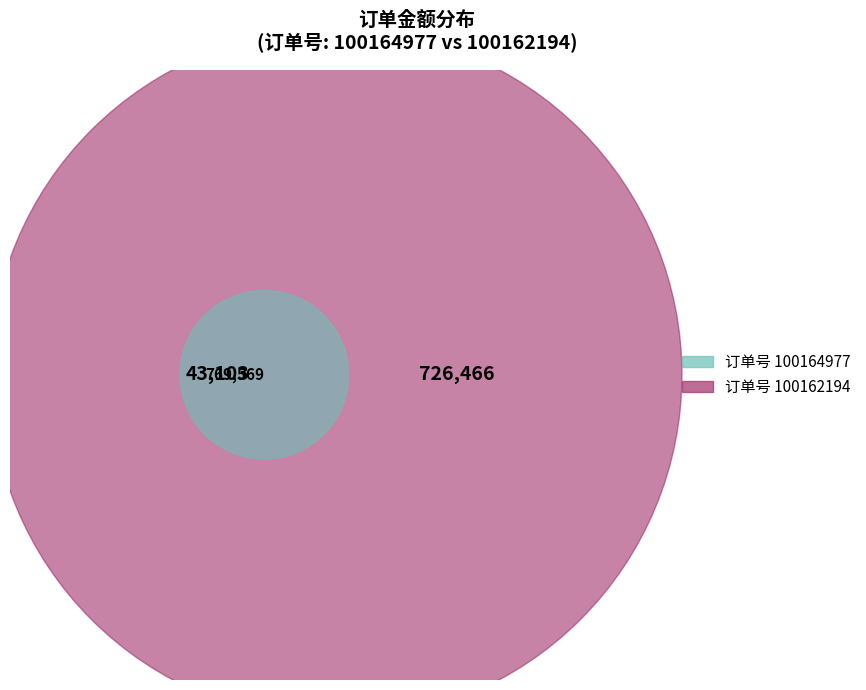

To the nearest percent, what percentage of the pie is 100162194?

94%